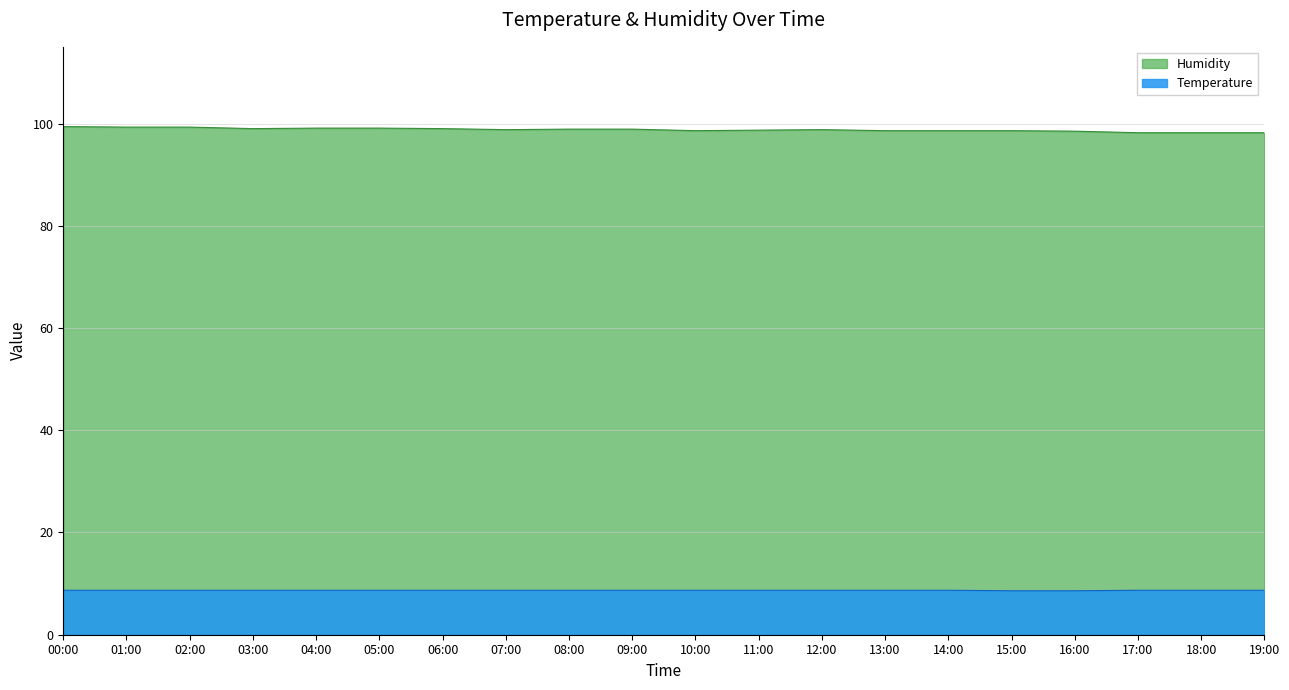

At how many categories does at least one series exceed 46?

20